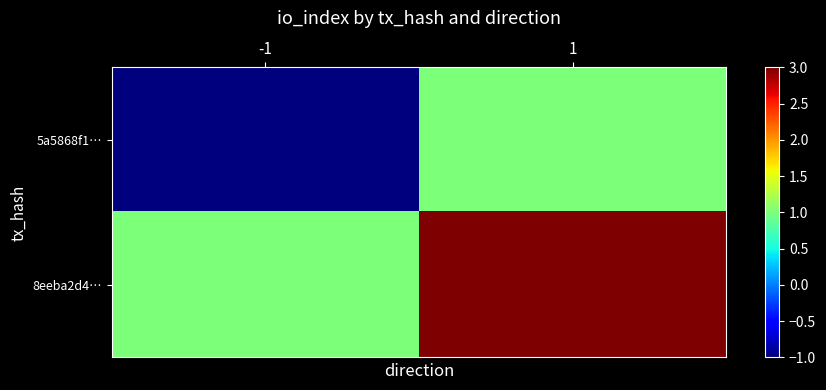

Between 1 and -1, which is larger?

1